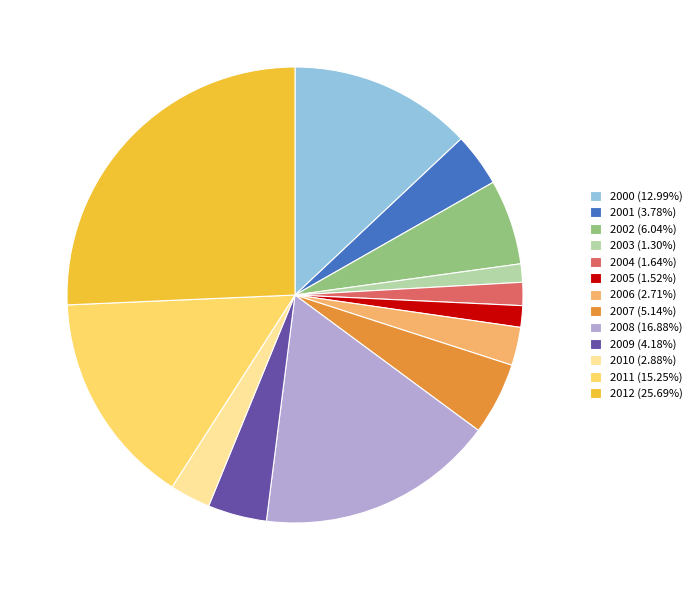

What is the ratio of the value at 2005 to the value at 2002?

0.3